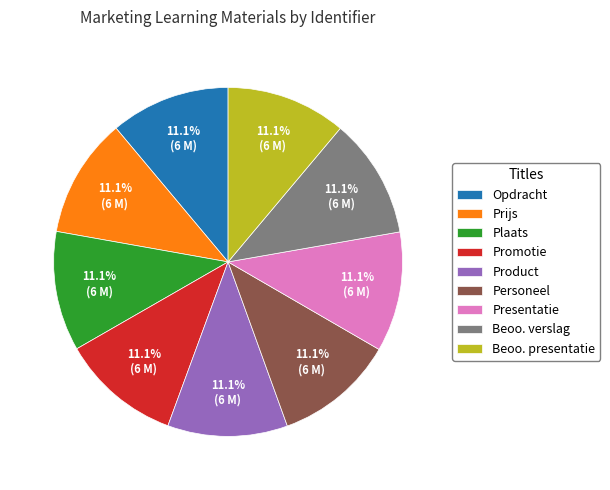

What percentage is NOT represented by Opdracht?

88.9%